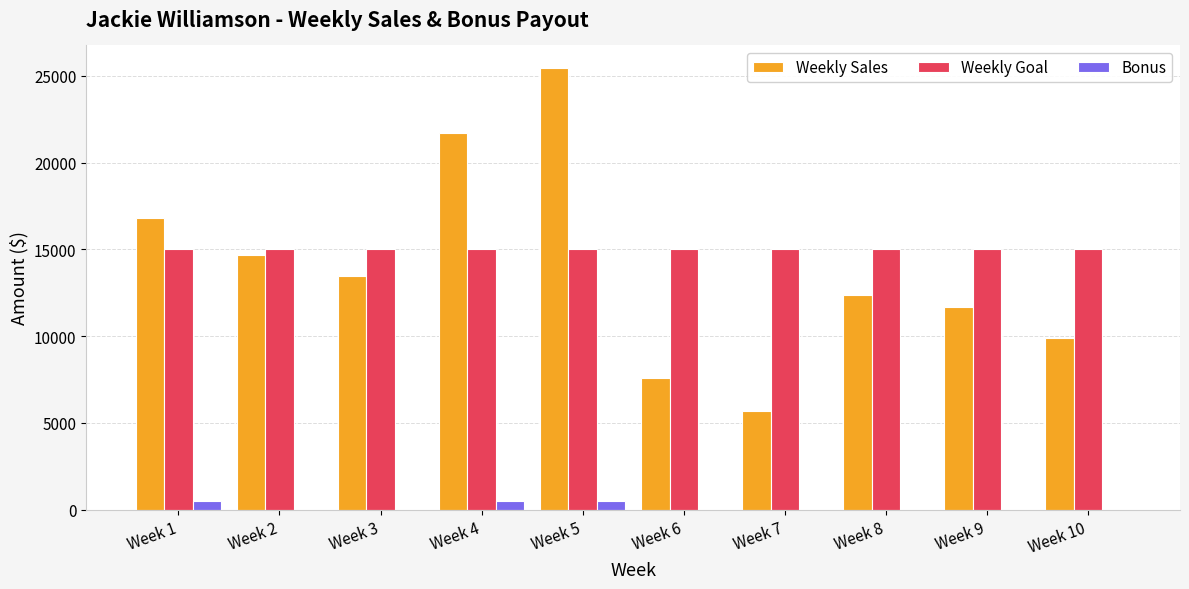

How many distinct data groups are displayed?

3